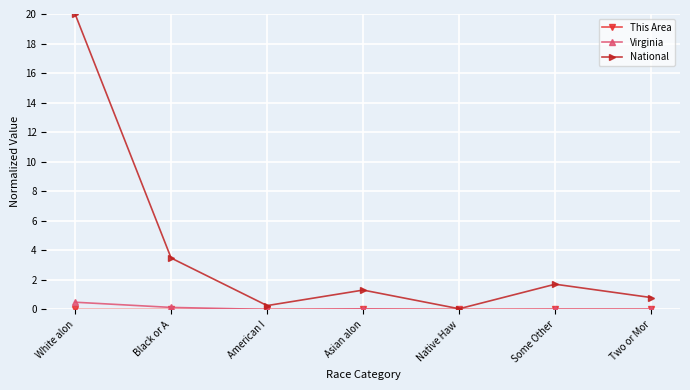

What is the total value across all series at Asian alon?

1.4